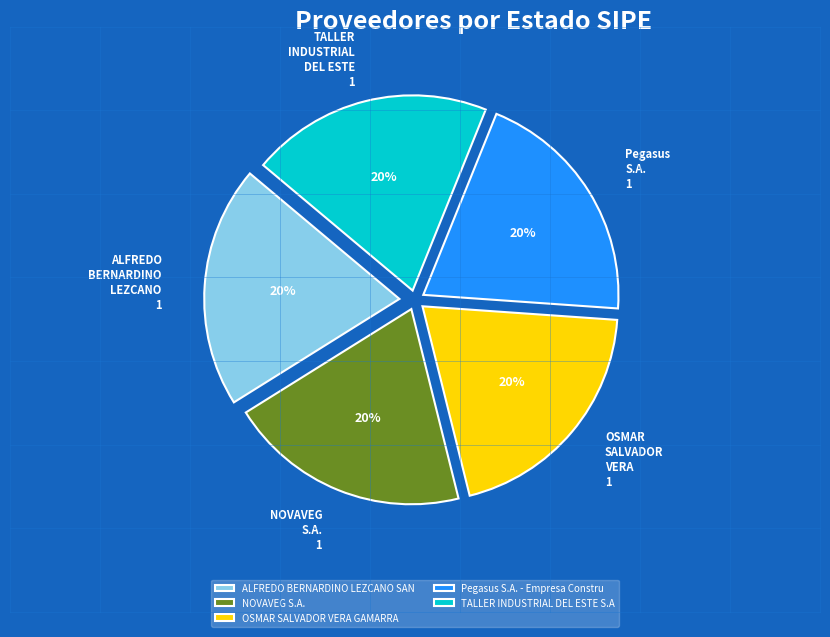

What percentage is the Pegasus S.A. - Empresa Constru slice, to the nearest percent?

20%